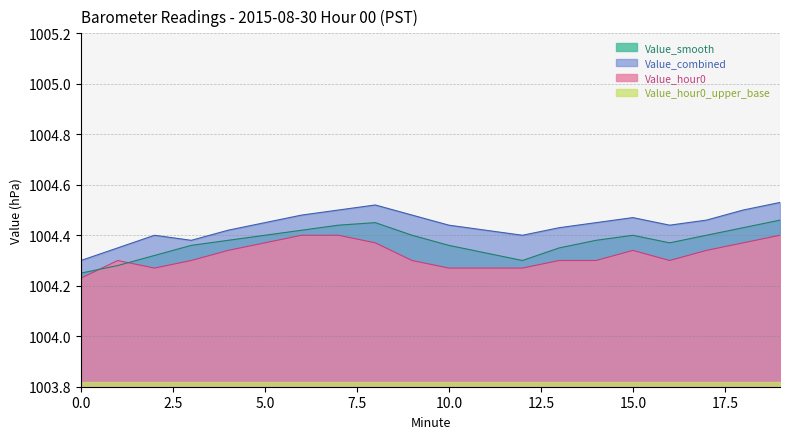

True or false: Value_hour0 has a value of 1690.7 at 8.

False